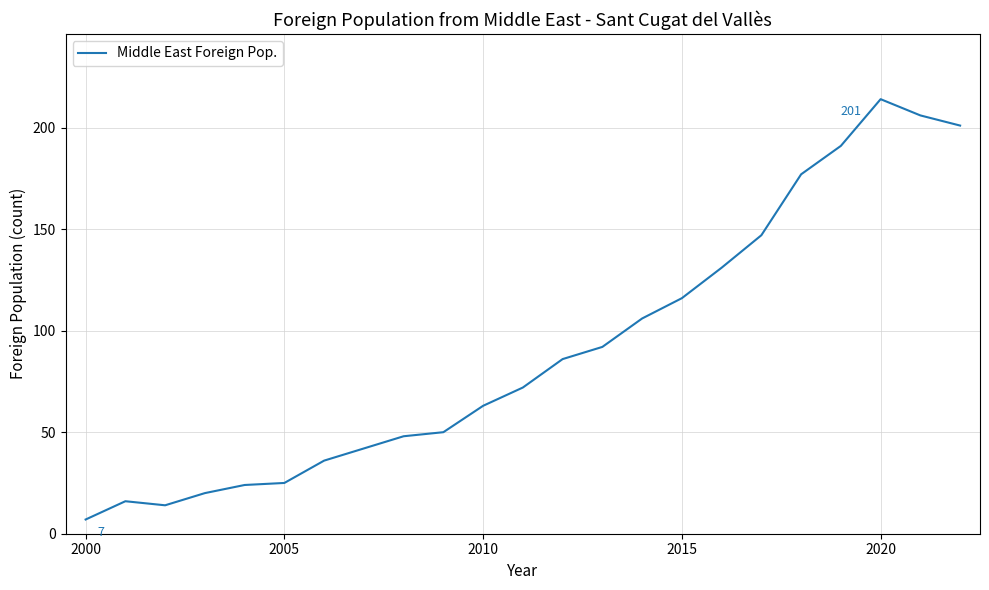

What is the maximum value shown in the chart?

214